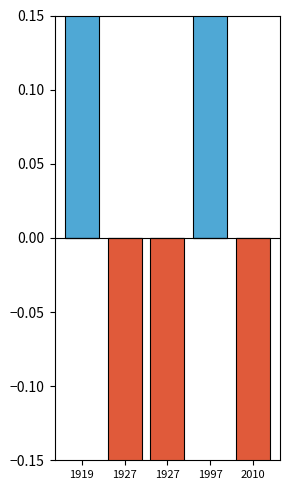

What is the sum of all ΑΡΙΘΜΟΣ ΦΕΚ (negative) values?

-1.2